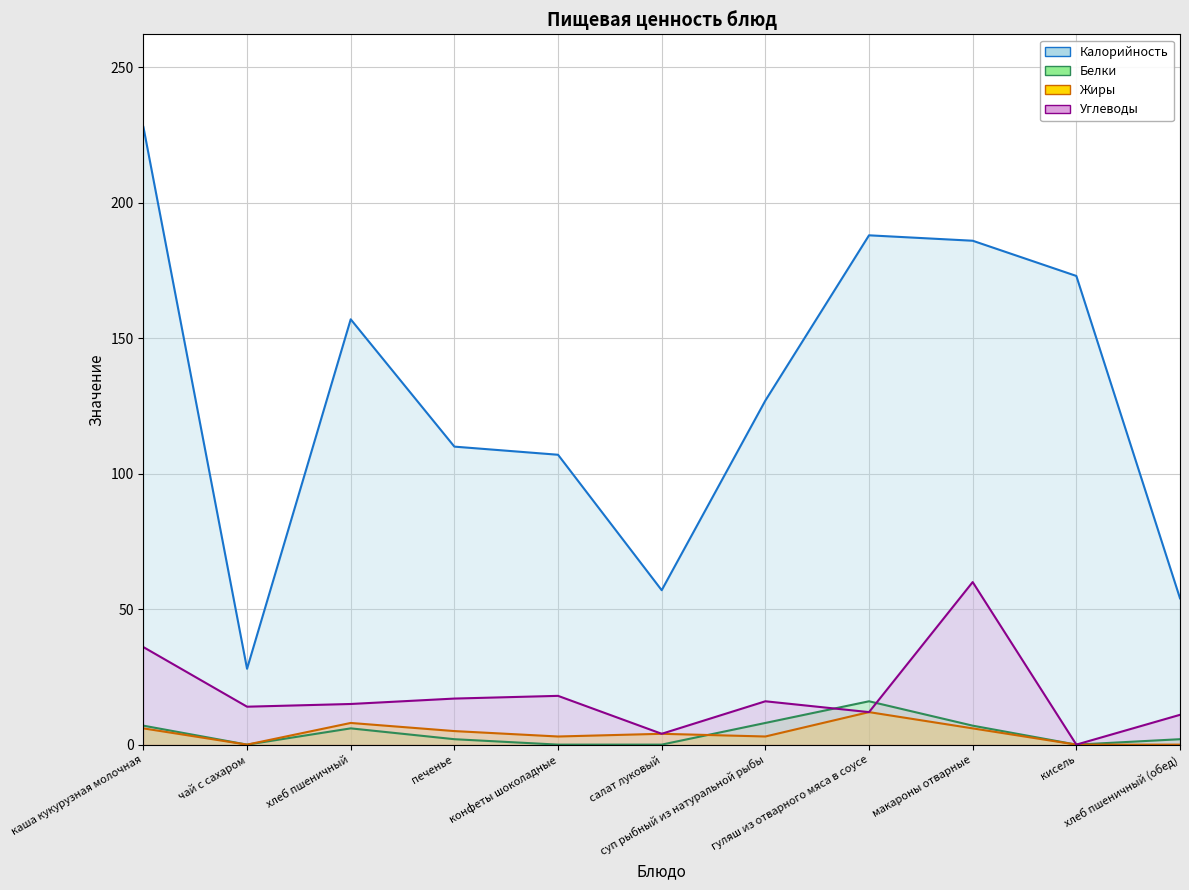

At which category does Калорийность reach its first local valley?

чай с сахаром